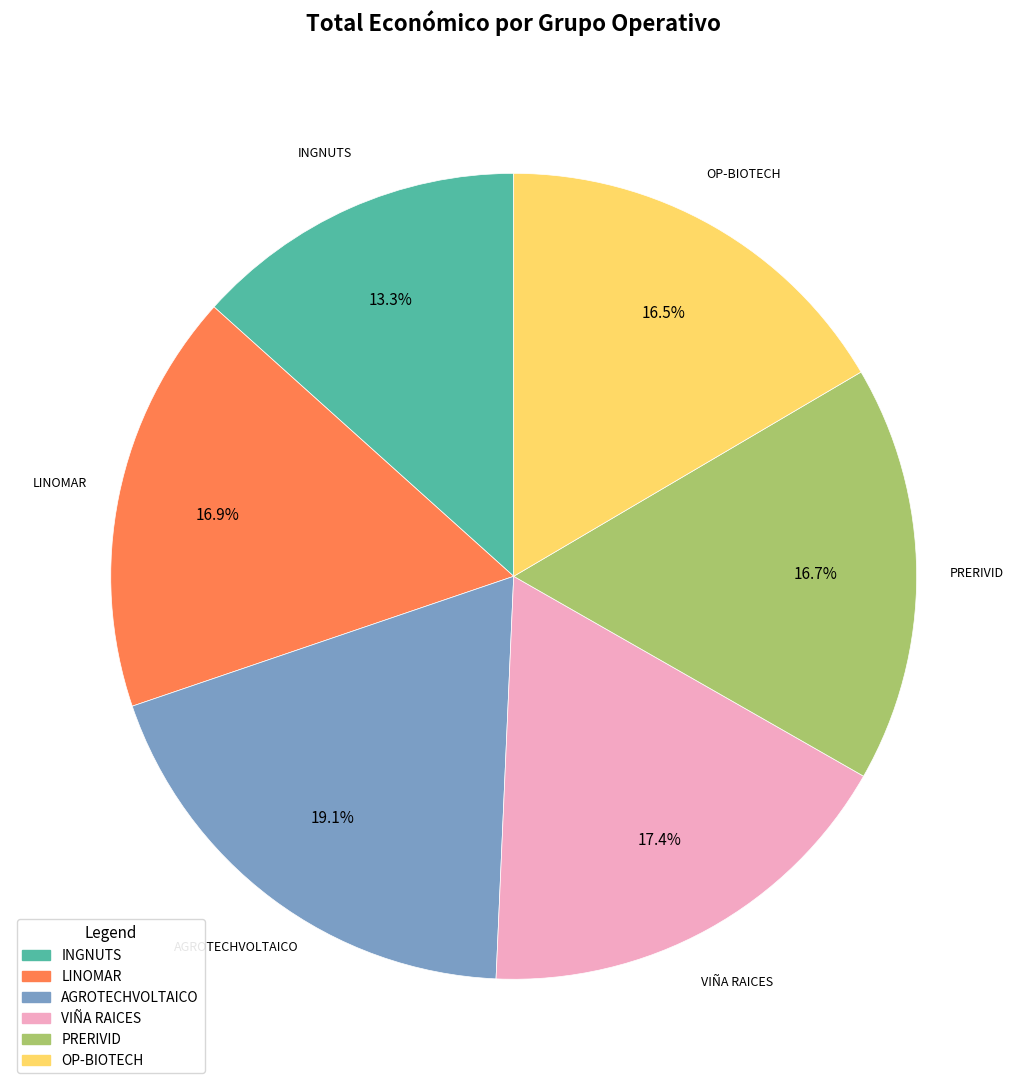

True or false: VIÑA RAICES accounts for 3% of the total.

False